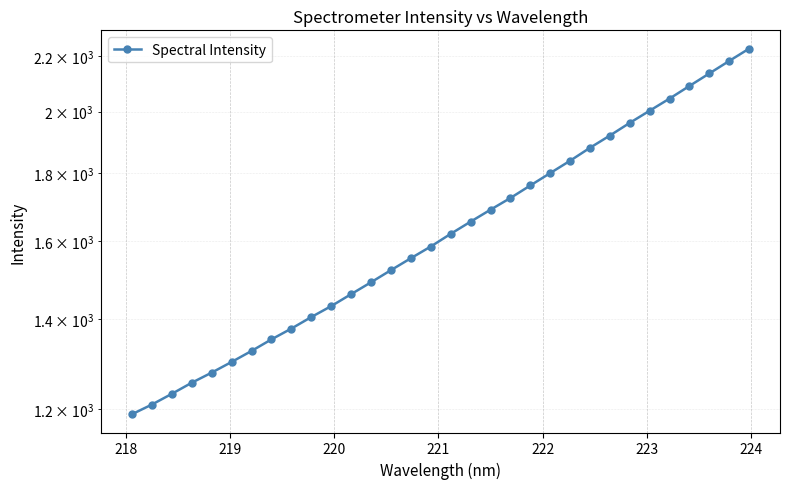

What is the difference between the maximum and minimum values?

1039.4